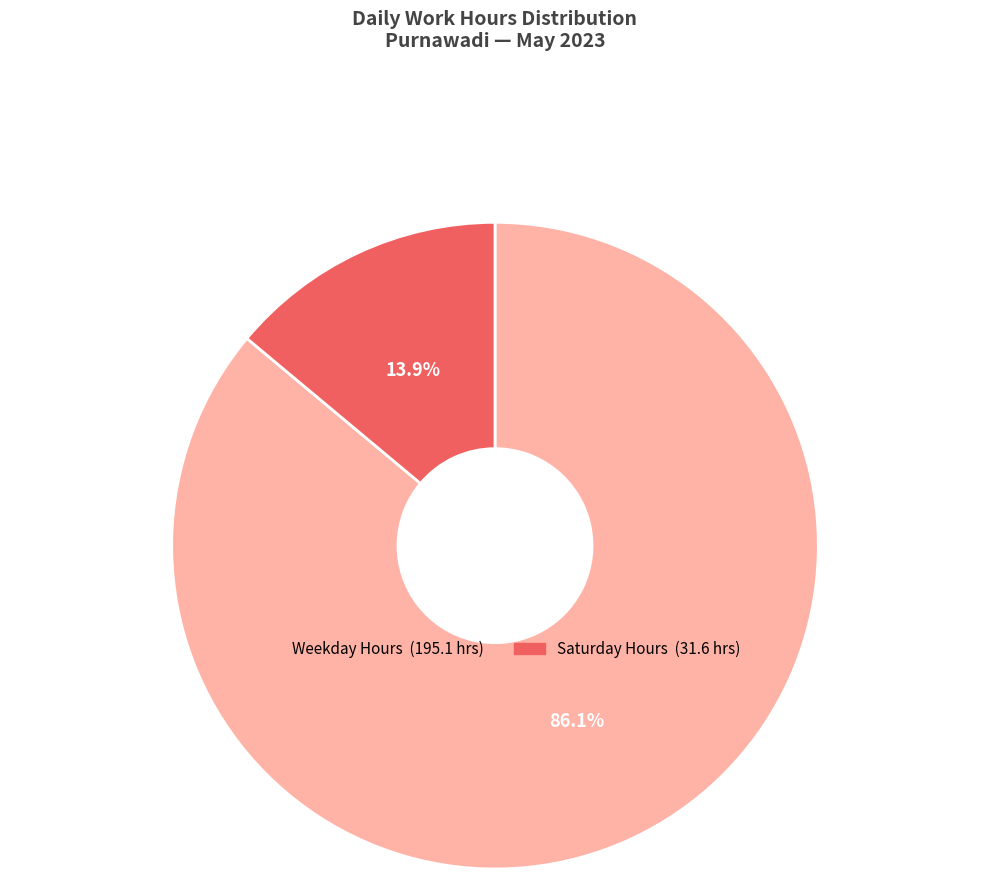

Is there any slice that represents more than half of the pie?

Yes